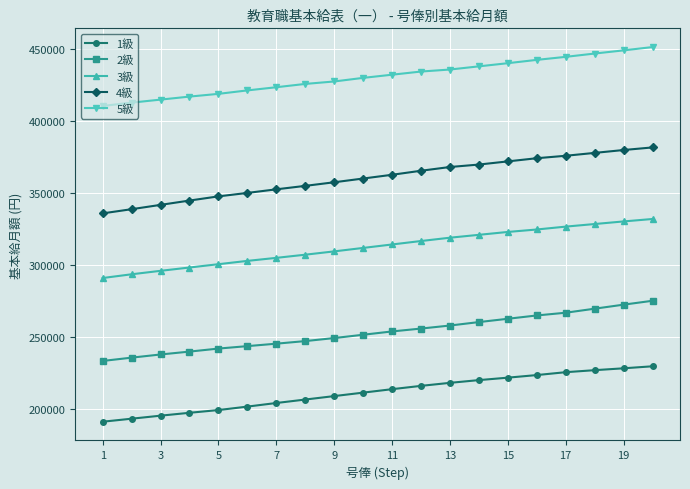

Which series has the largest range (max minus min)?

4級